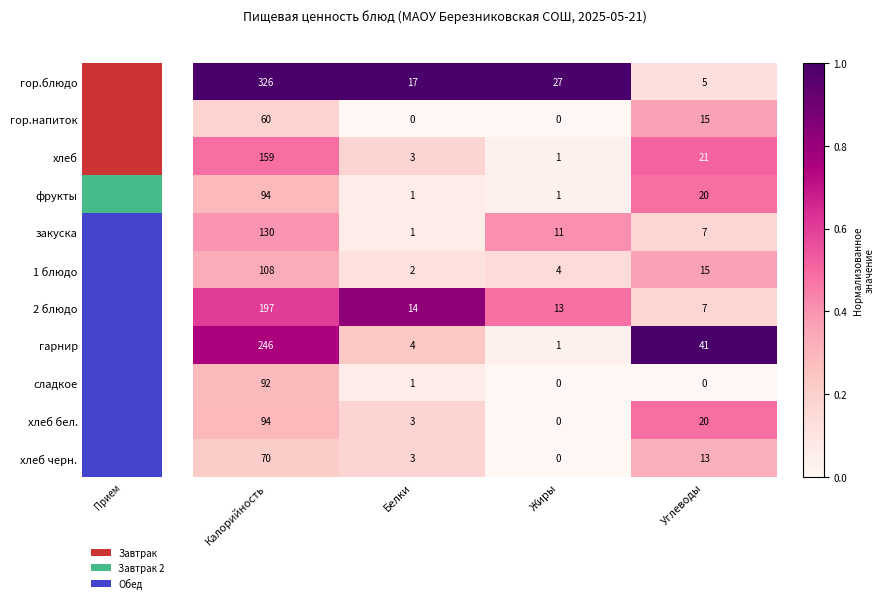

What is the total value across all series at Калорийность?

1576